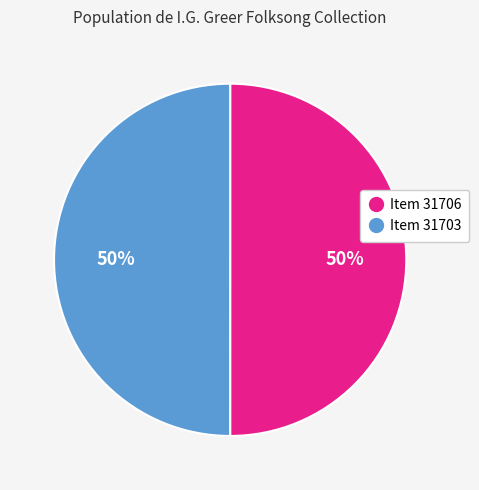

What percentage is the Item 31706 slice, to the nearest percent?

50%